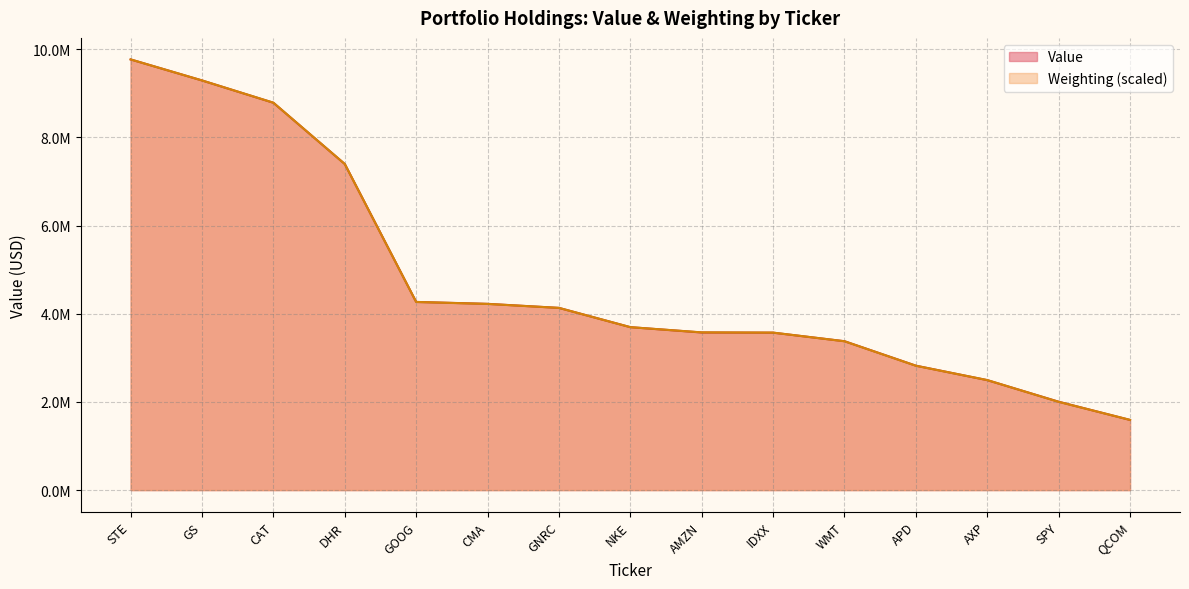

Reading right to left, transcribe all the data shown in this chart.

Value: QCOM=1592000.0	SPY=2005000.0	AXP=2495000.0	APD=2823000.0	WMT=3378000.0	IDXX=3572000.0	AMZN=3576000.0	NKE=3697000.0	GNRC=4134000.0	CMA=4226000.0	GOOG=4269000.0	DHR=7398000.0	CAT=8788000.0	GS=9294000.0	STE=9771000.0
Weighting: QCOM=1592975.9	SPY=2002438.0	AXP=2496036.2	APD=2821362.2	WMT=3376660.2	IDXX=3572977.6	AMZN=3578586.7	NKE=3696377.2	GNRC=4133884.6	CMA=4223629.7	GOOG=4268502.3	DHR=7398363.4	CAT=8789412.7	GS=9294229.0	STE=9771000.0